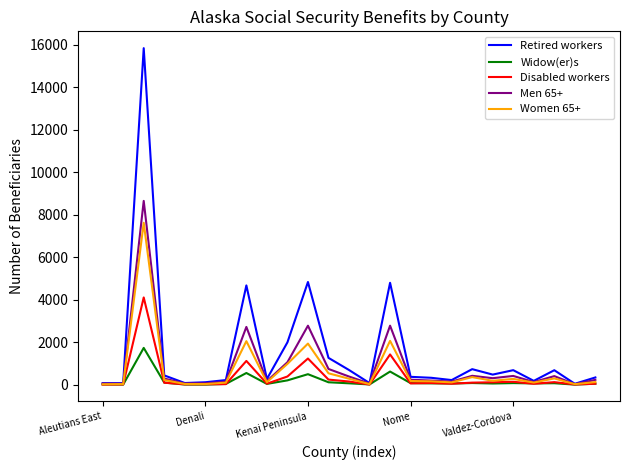

Does the chart display data point markers on the line(s)?

No